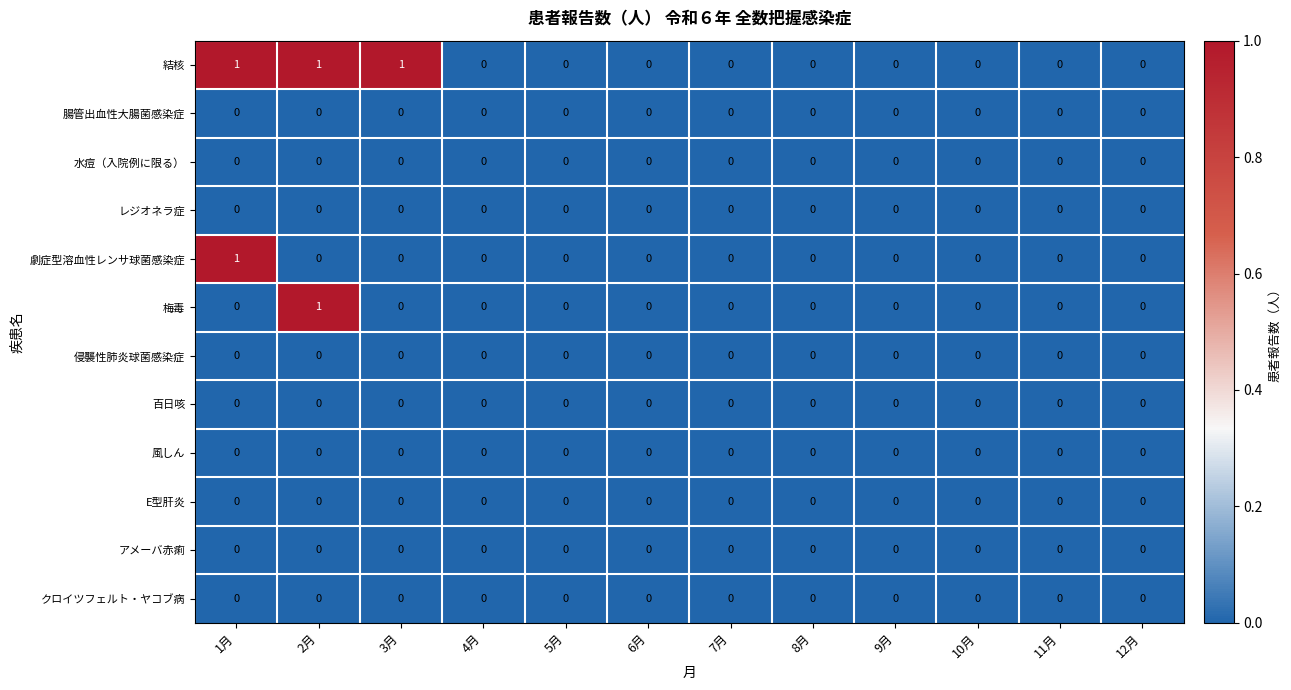

Which series has the largest total across all categories?

結核